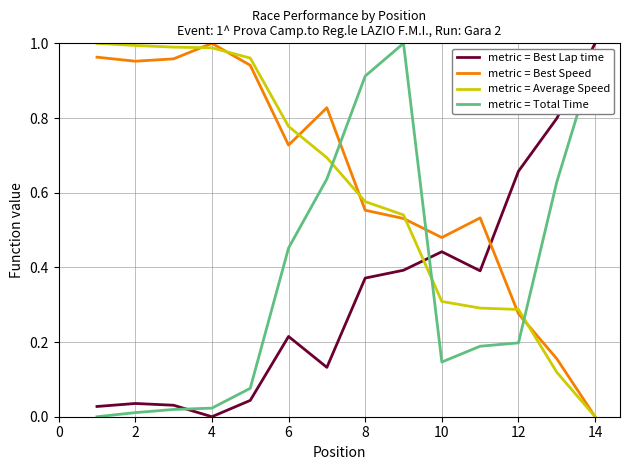

How many intersections are there between metric = Best Lap time and metric = Total Time?

2